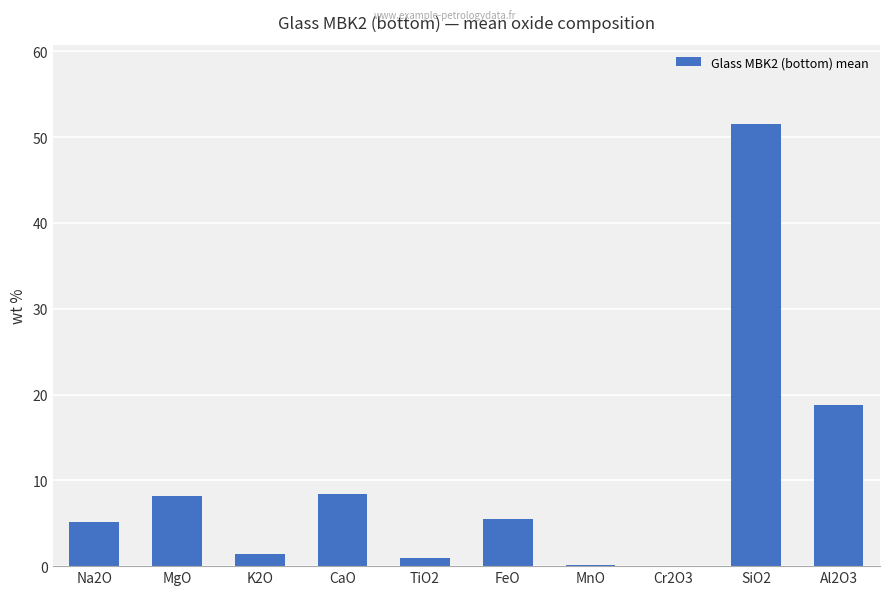

Where is the data nearest to the value 25?

Al2O3